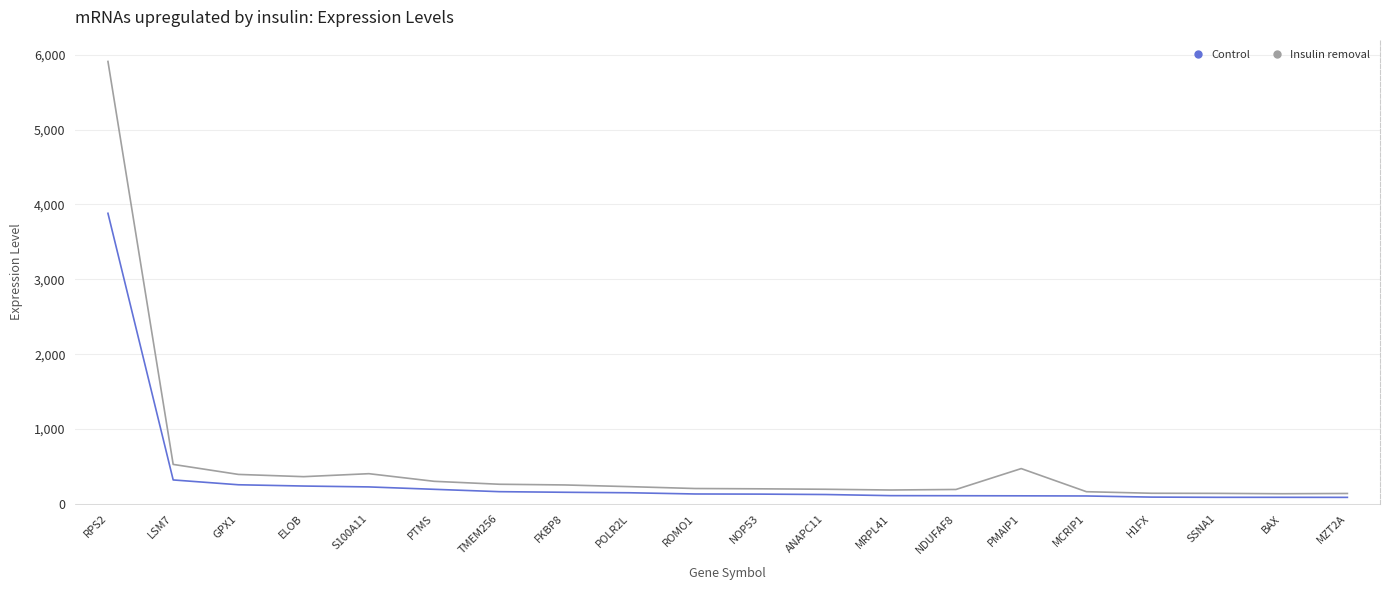

Does the chart have visible grid lines?

Yes